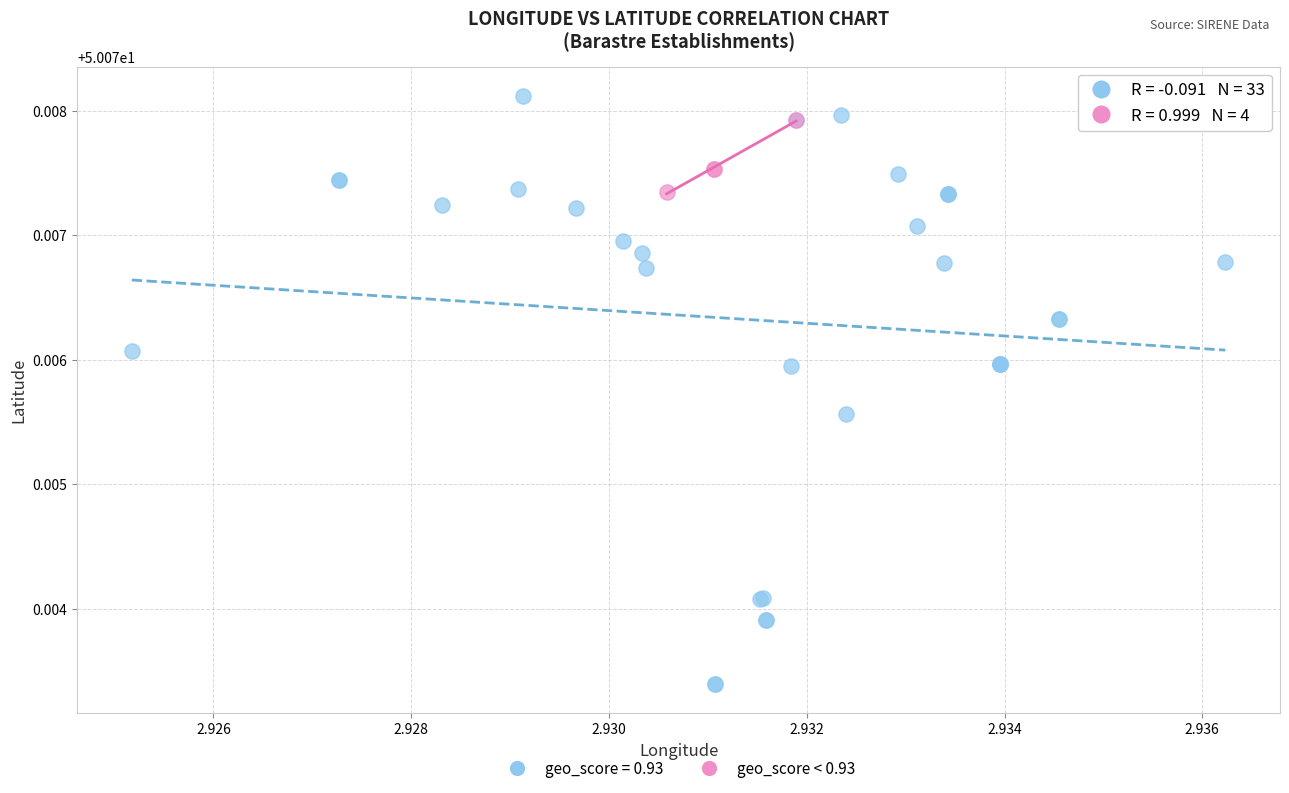

Which series has the largest Y range (max minus min)?

geo_score = 0.93